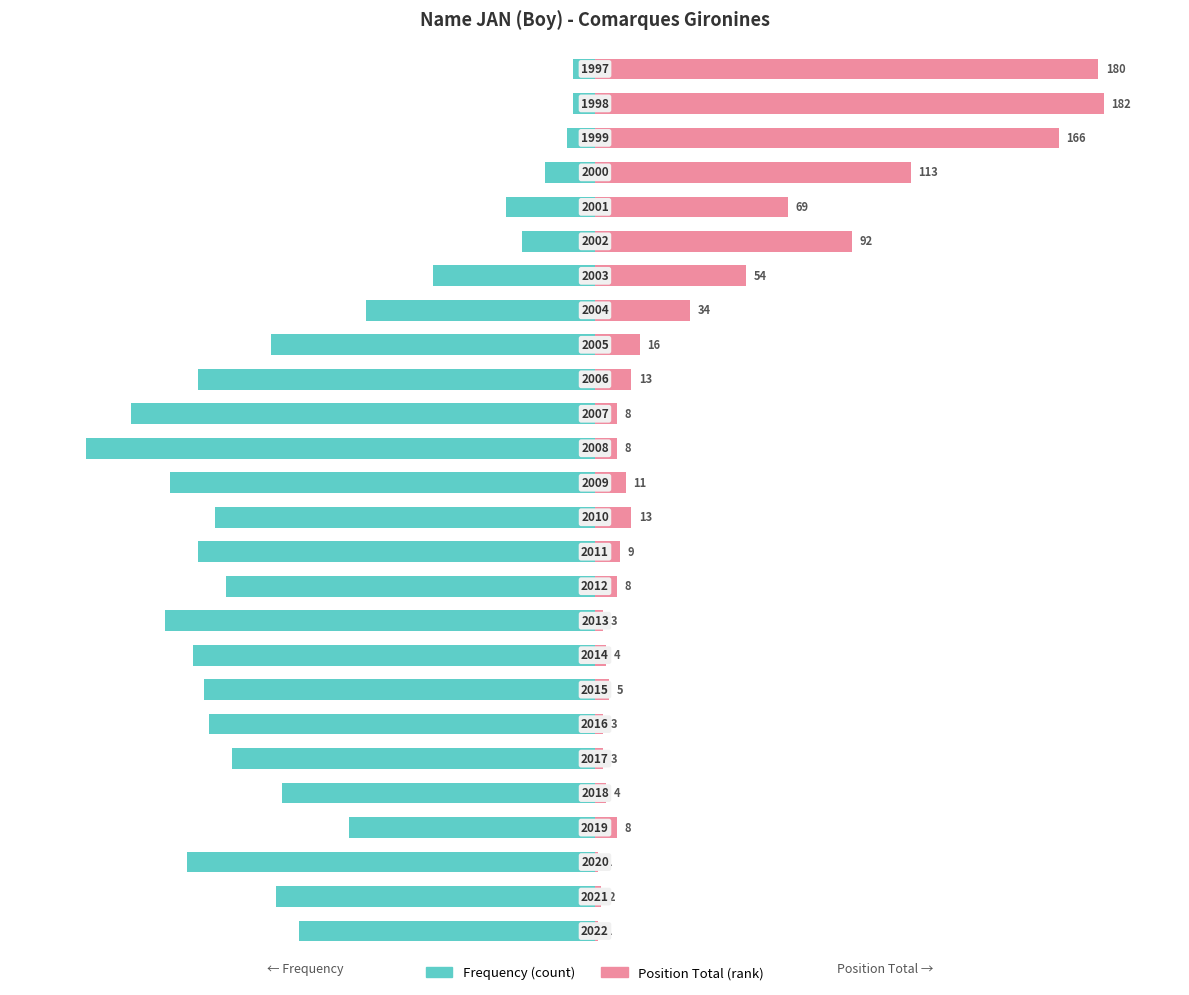

True or false: Frequency has a value of -61.5 at 4.

True